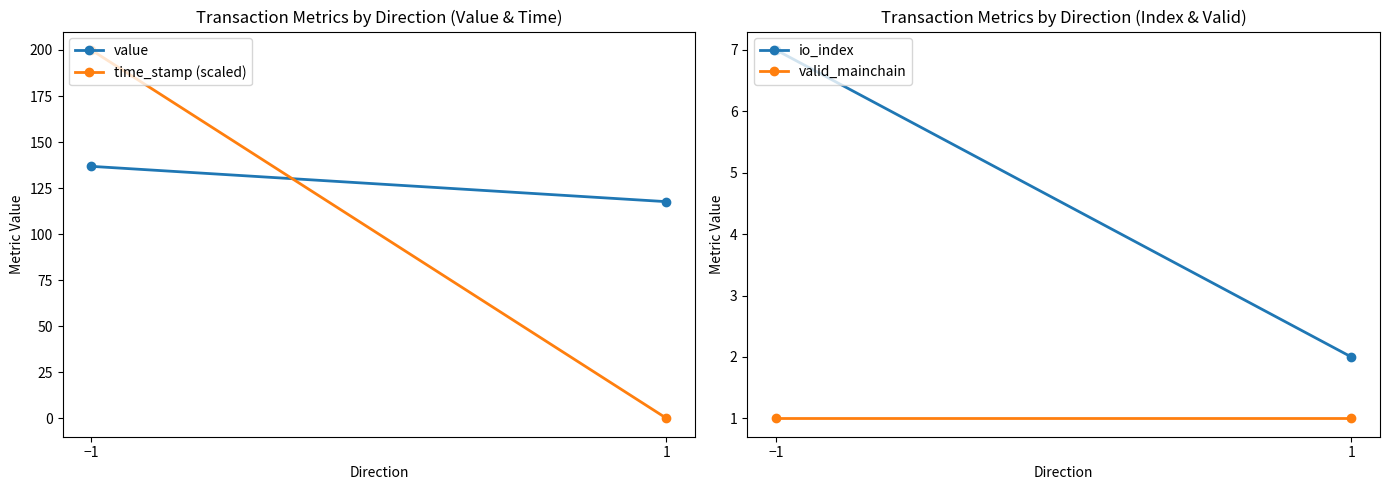

How many data points does each series have?

2